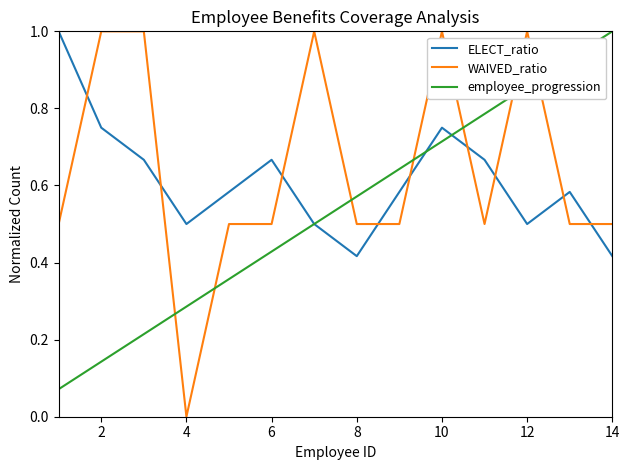

List the series in order of their overall mean, highest first.

WAIVED_ratio, ELECT_ratio, employee_progression